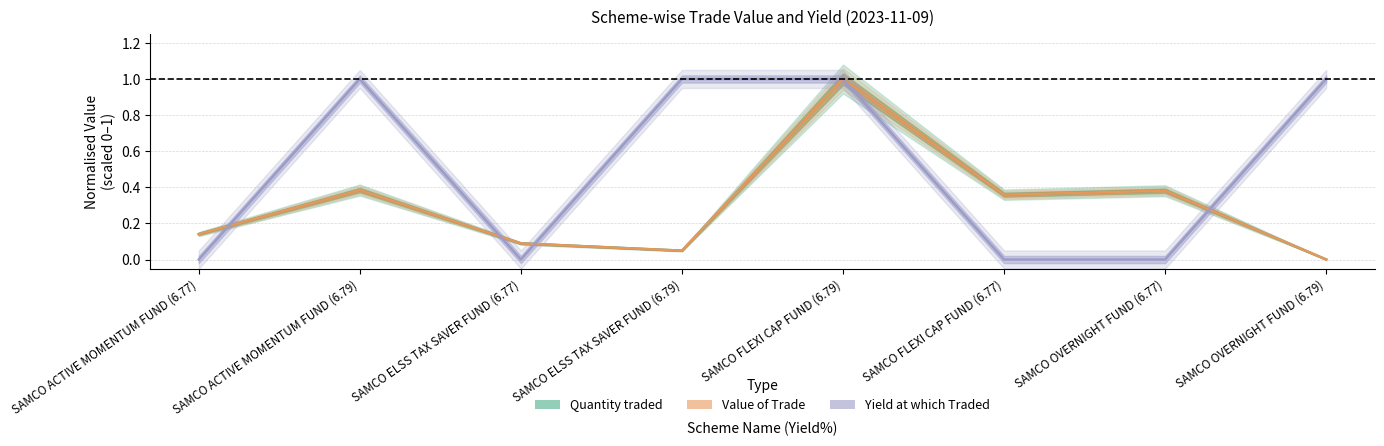

Between SAMCO ELSS TAX SAVER FUND (6.79) and SAMCO ELSS TAX SAVER FUND (6.77), which is larger?

SAMCO ELSS TAX SAVER FUND (6.77)